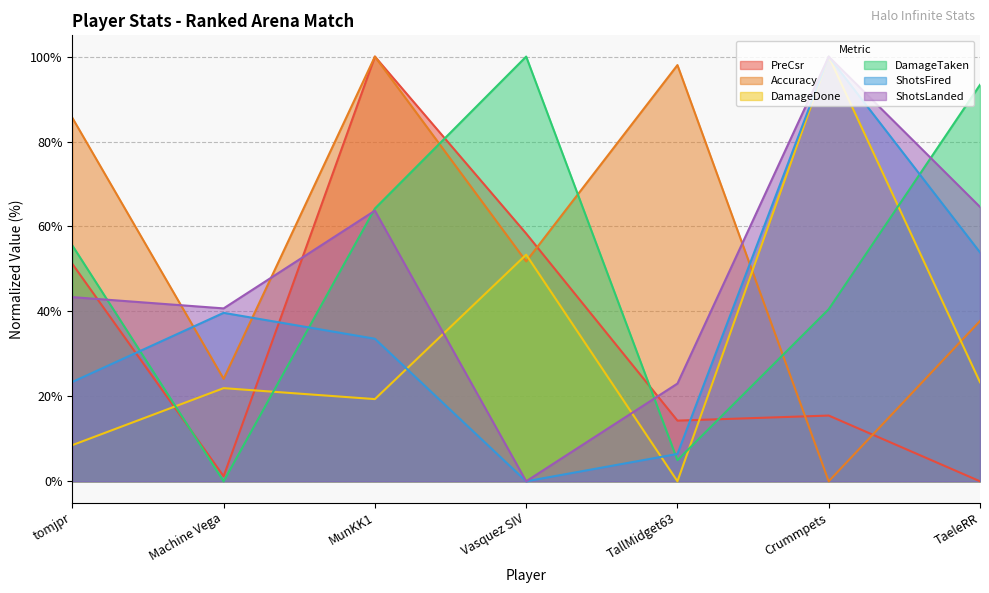

How many intersections are there between DamageTaken and ShotsLanded?

4